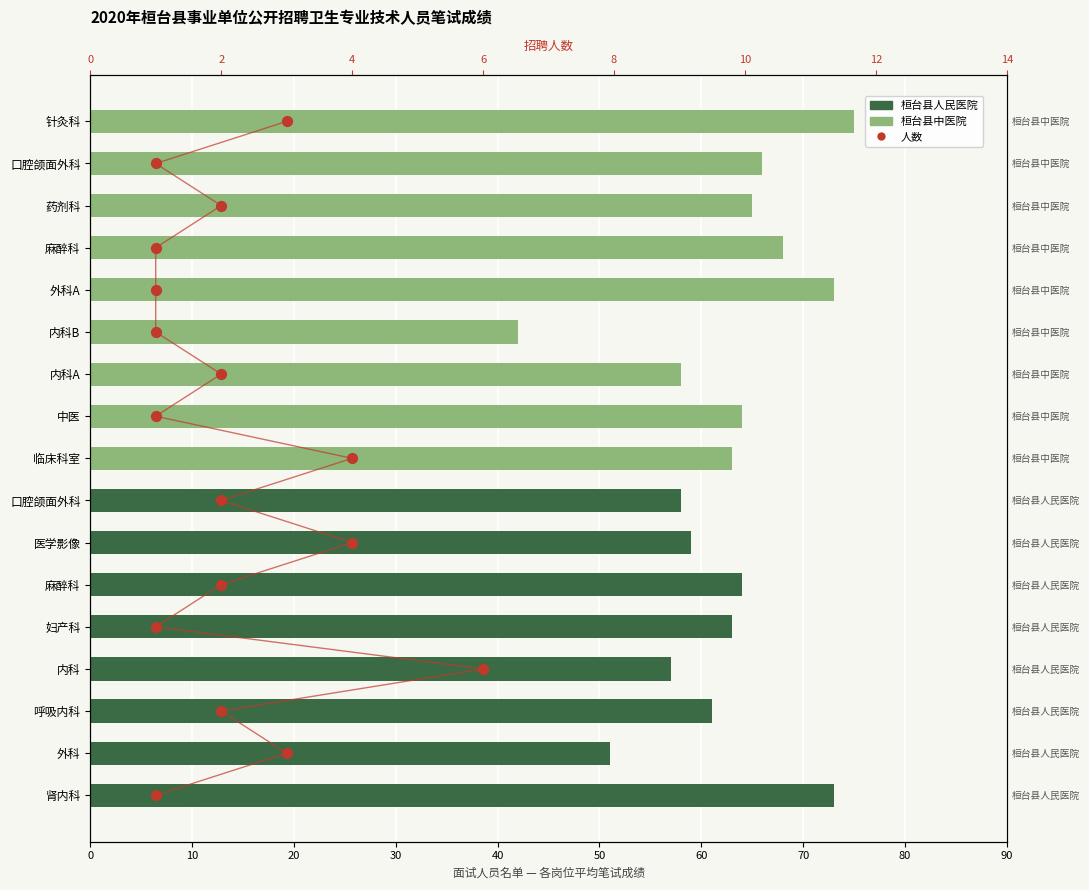

What is the change in value from 70 to 12?

+5